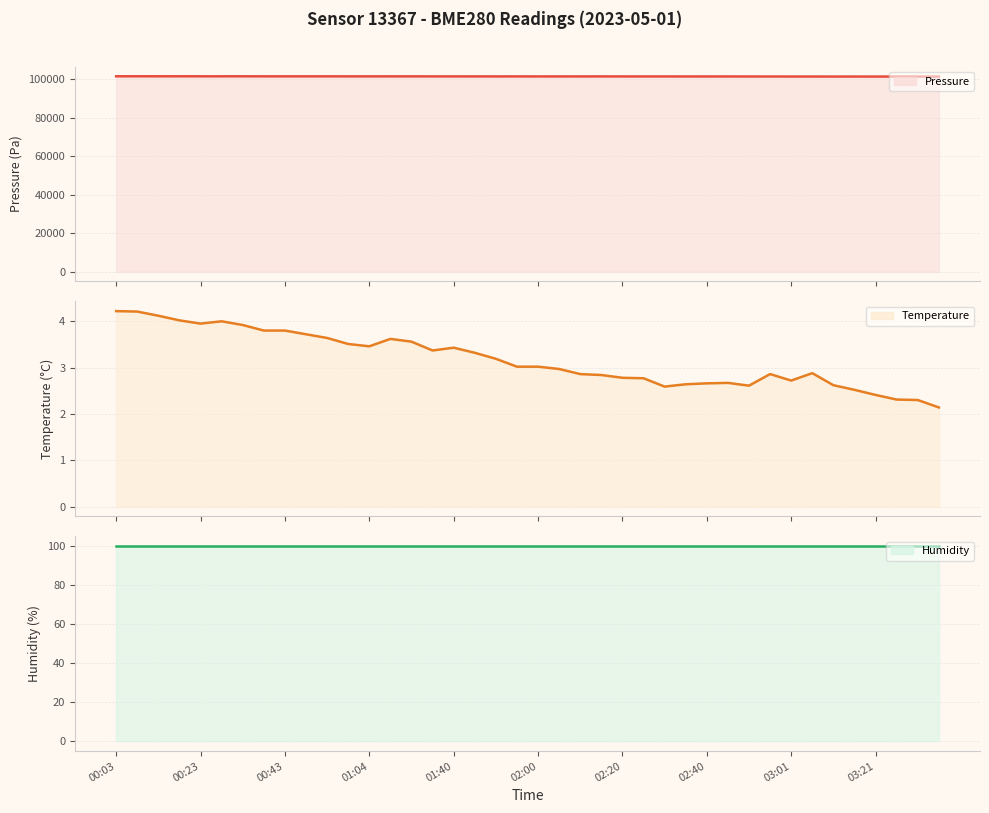

Which series has the largest total across all categories?

pressure line